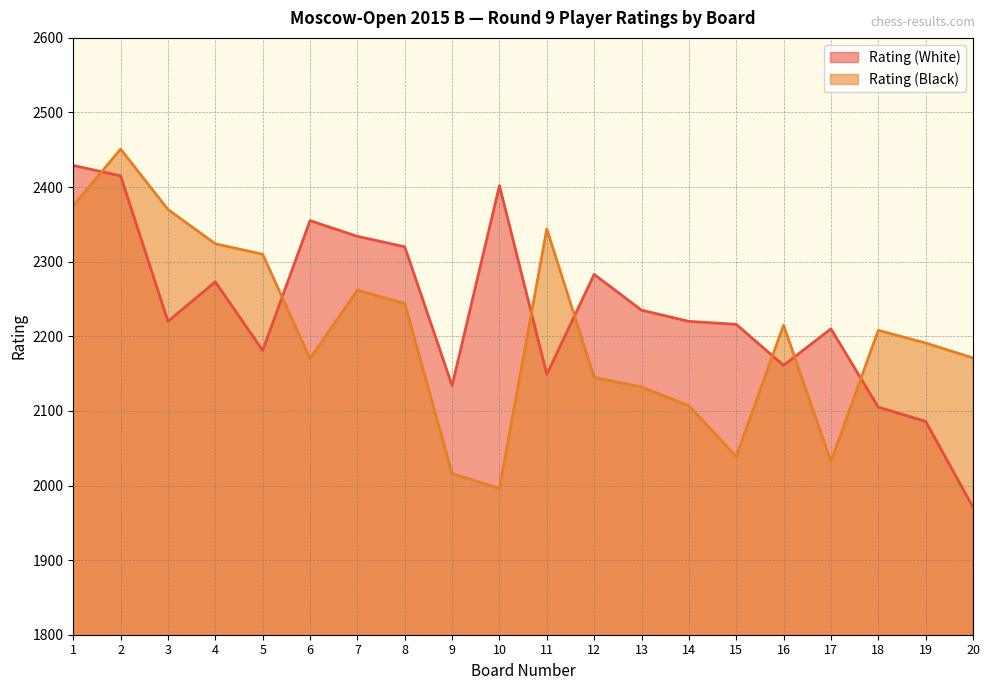

At which label is Rating (White) closest to 2200?

17